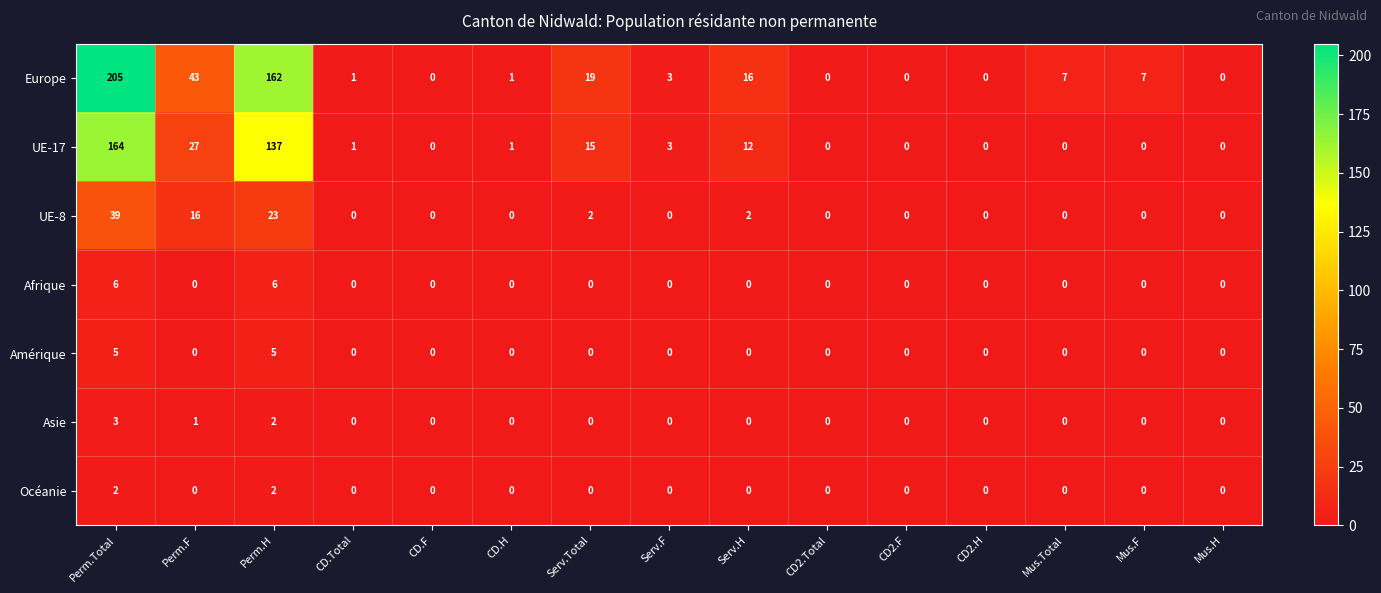

List the series in order of their peak value, lowest first.

Océanie, Asie, Amérique, Afrique, UE-8, UE-17, Europe